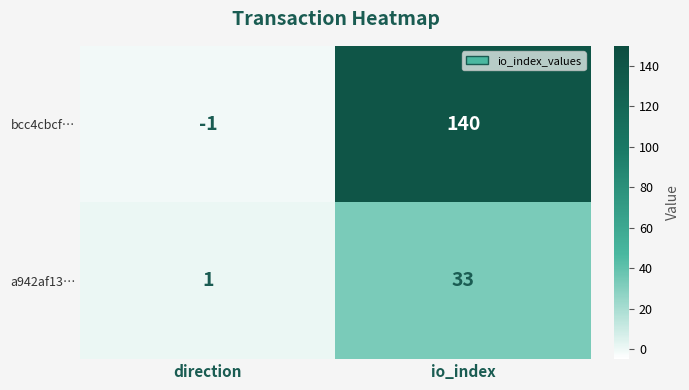

Rank the series by their average value, from lowest to highest.

a942af13…, bcc4cbcf…